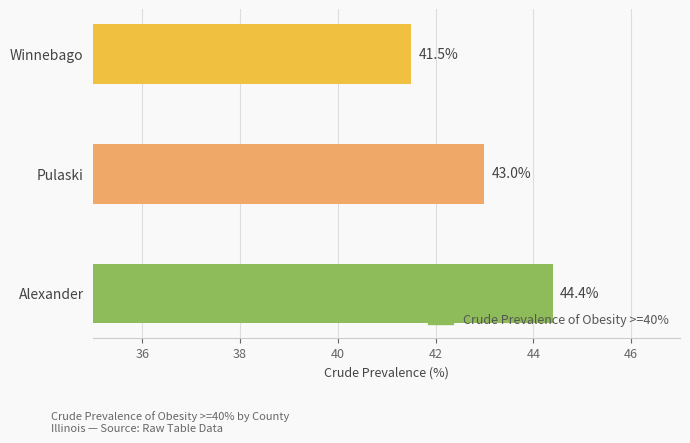

The value at Winnebago is 41.5. True or false?

True